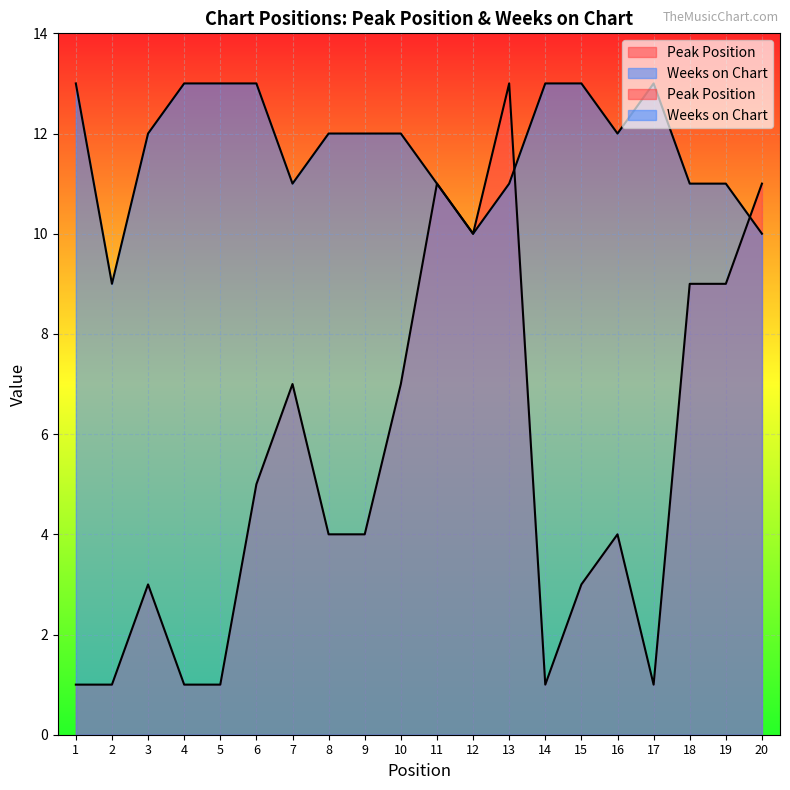

Where is Peak Position nearest to the value 7?

7